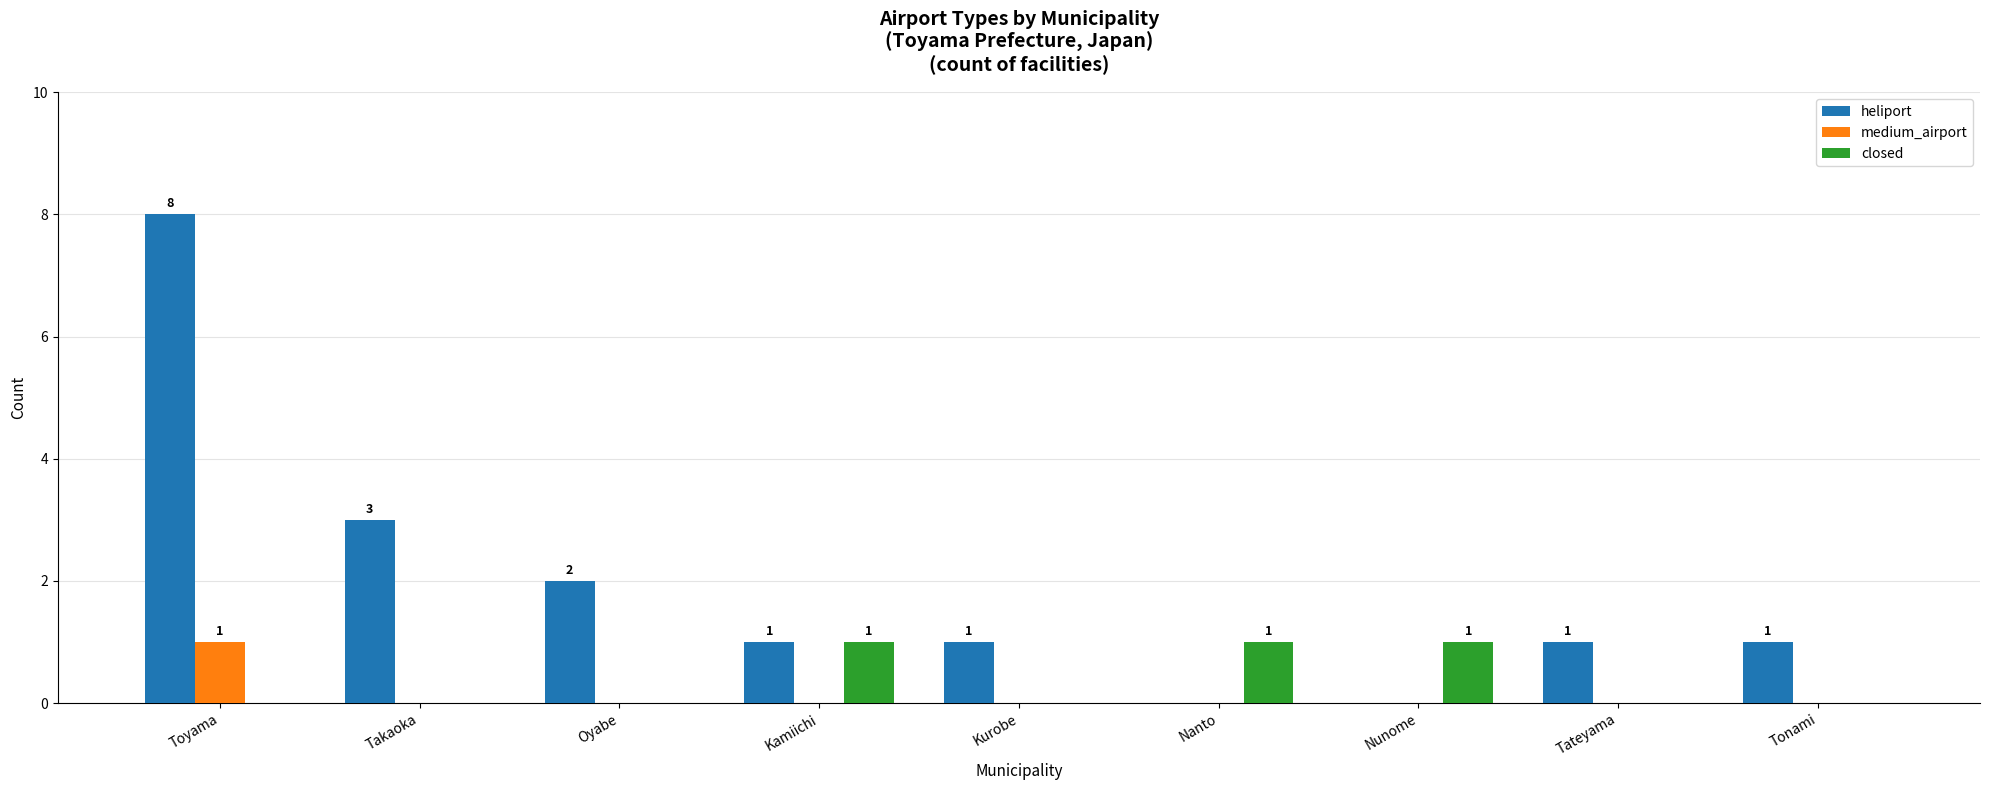

How many medium_airport values are between 0 and 1?

9